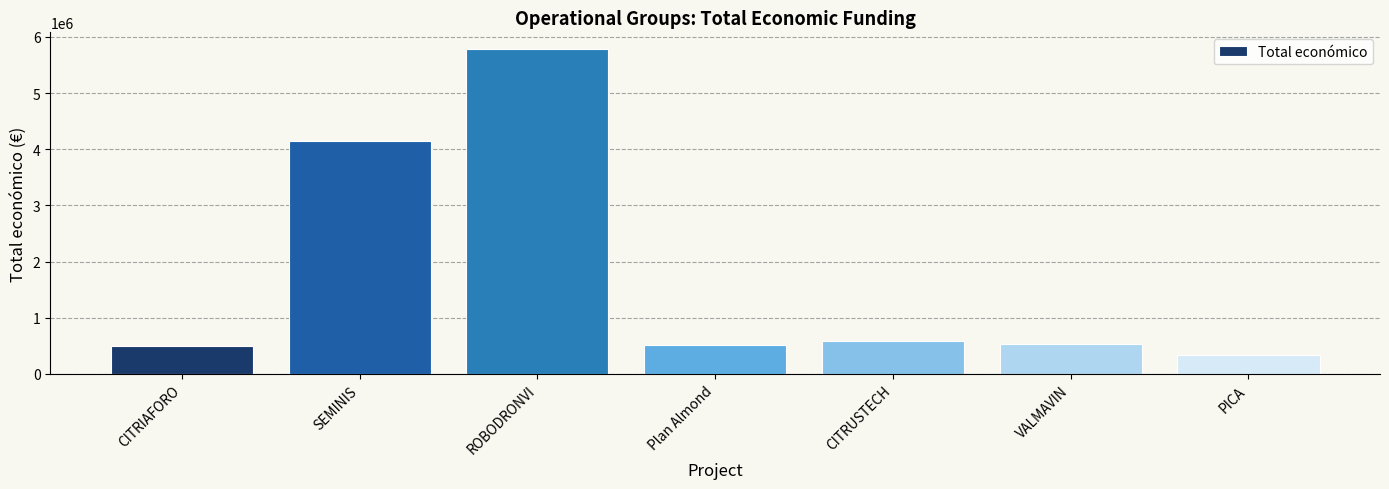

Between CITRUSTECH and CITRIAFORO, which is larger?

CITRUSTECH